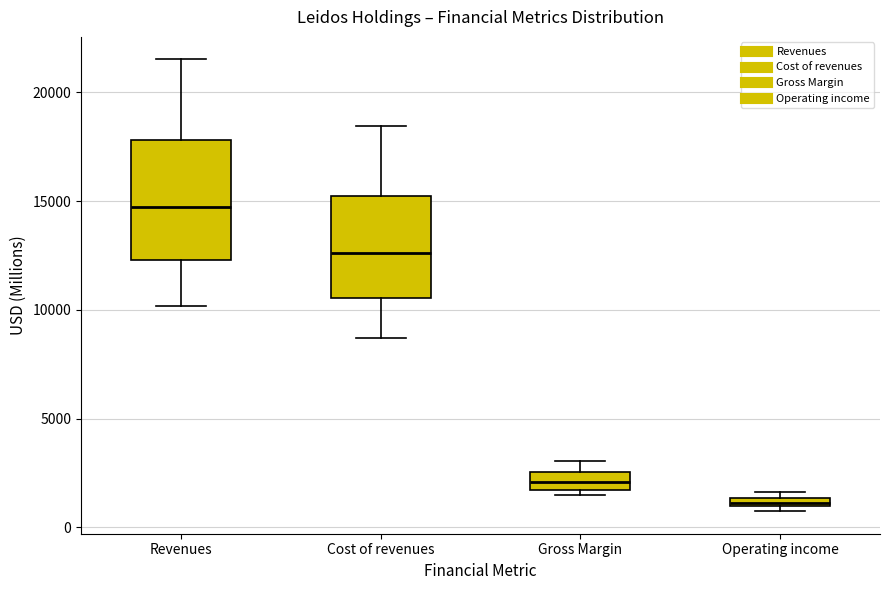

Where does the upper whisker of the box for Gross Margin end on the y-axis? The values are not printed on the chart, so give them approximately, as read against the axis.

3000